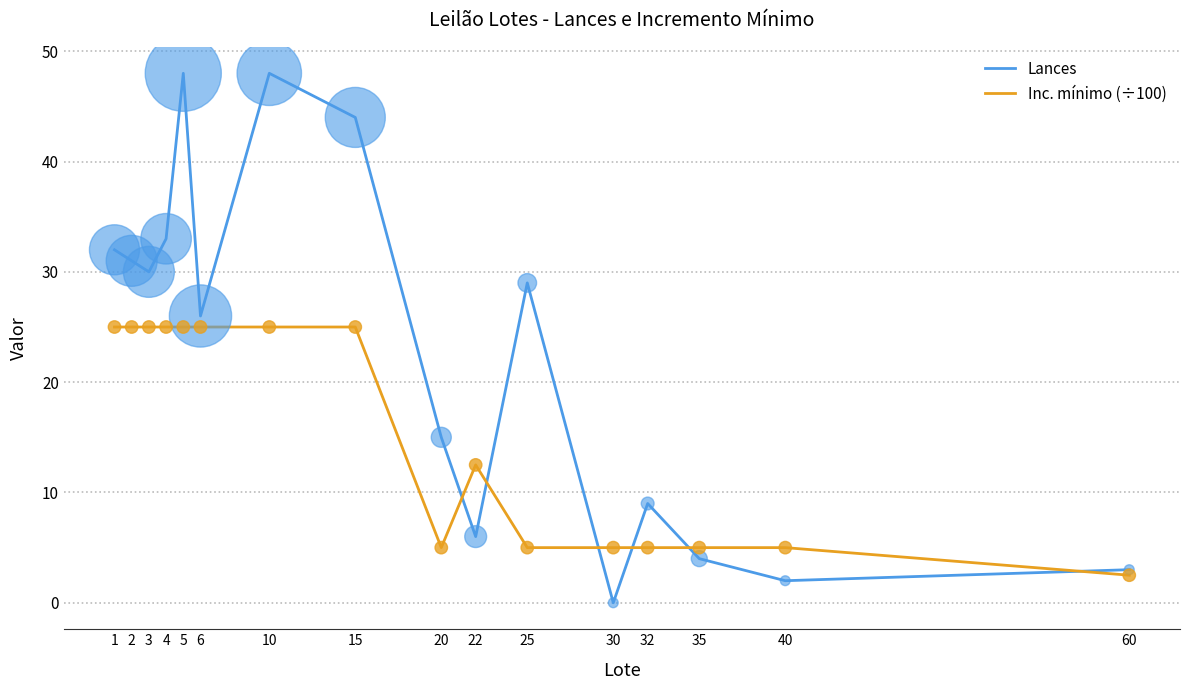

Between 2 and 35, which series saw the biggest shift?

Lances